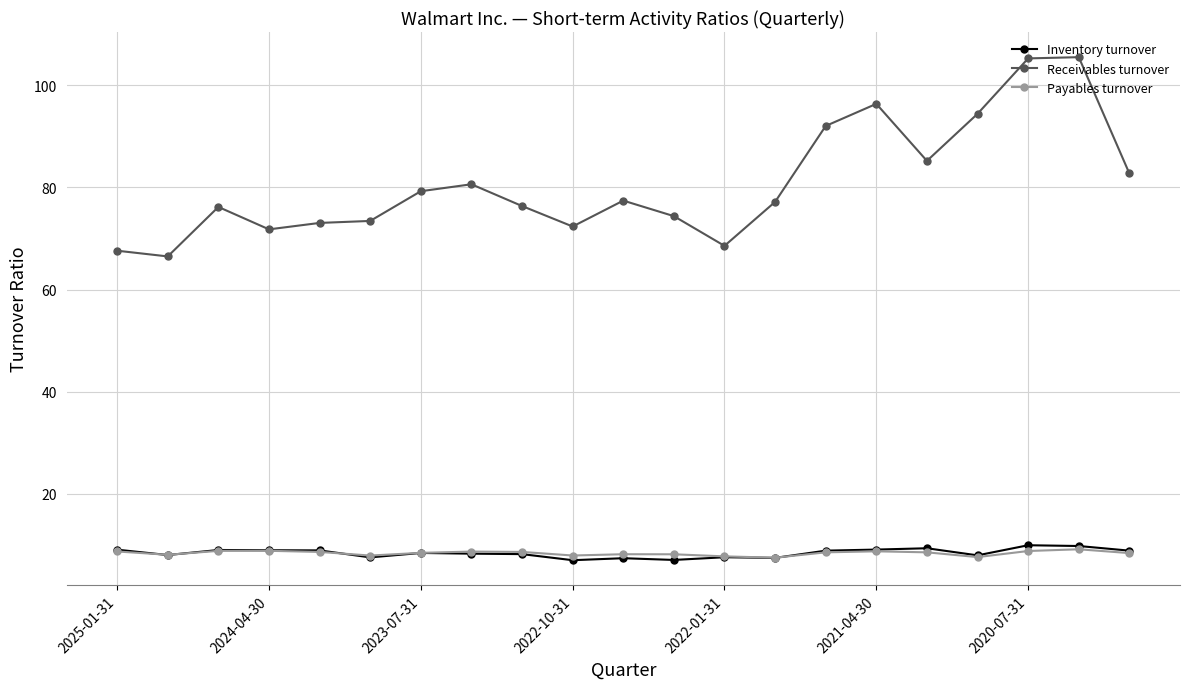

True or false: Receivables turnover and Inventory turnover cross at least once.

False